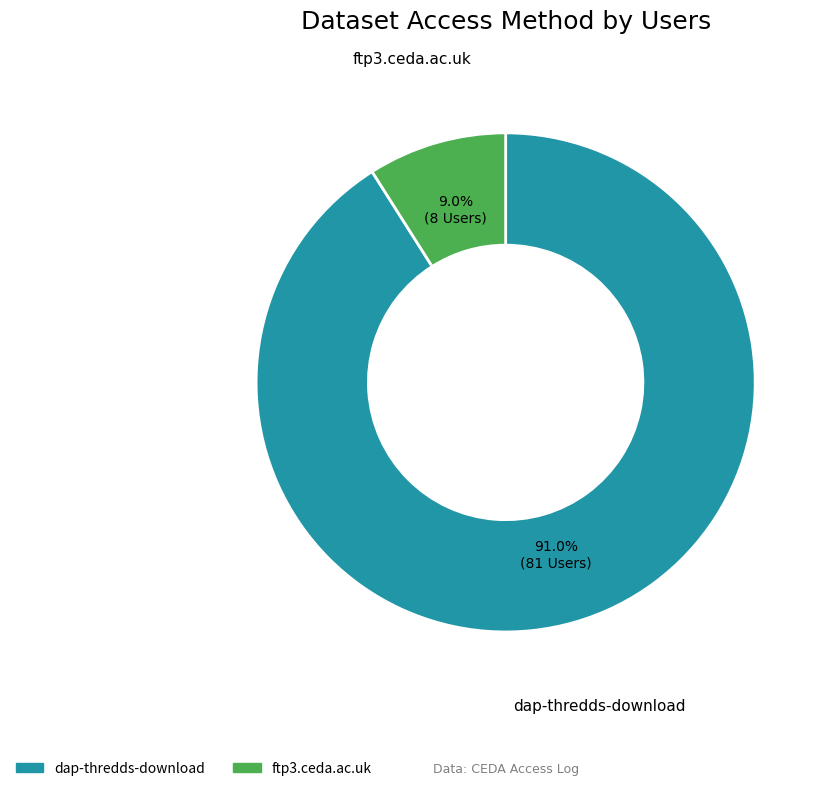

What is the largest slice in the pie chart?

dap-thredds-download